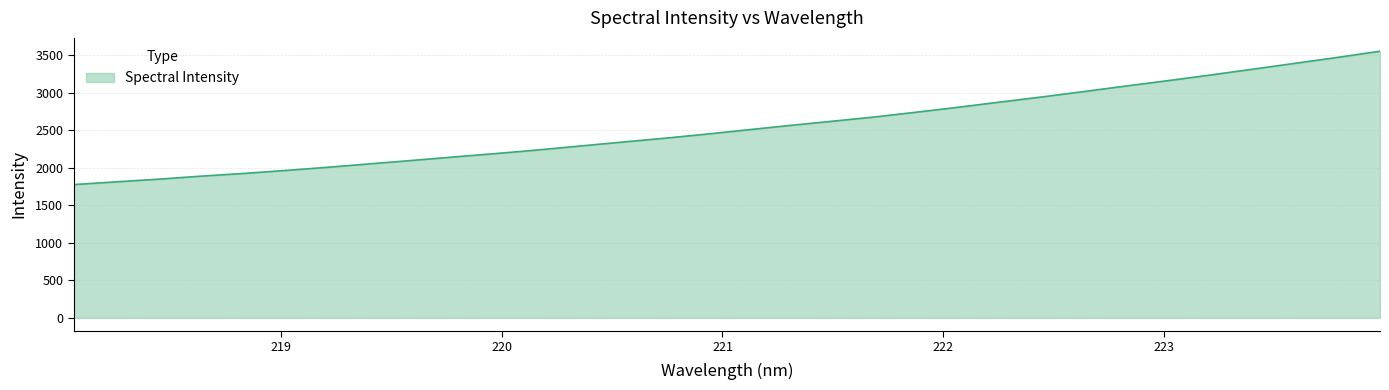

What is the minimum value shown in the chart?

1774.4